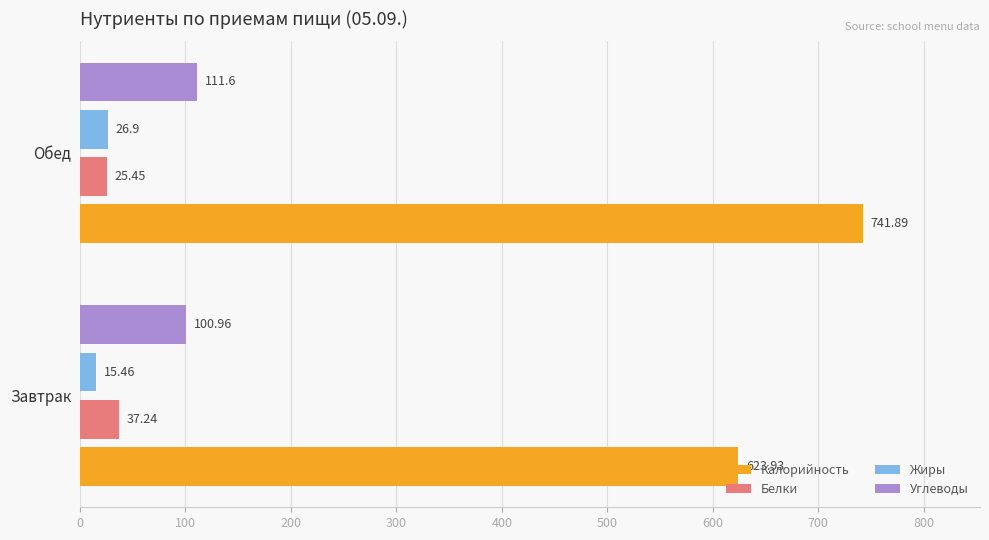

What is the average value of the Калорийность series?

682.9